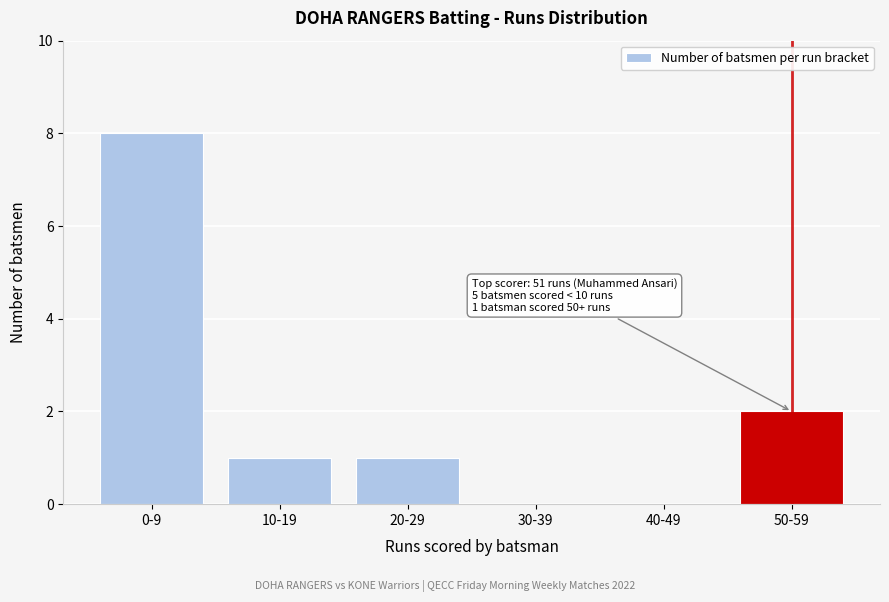

Reading left to right, extract all data points from this chart.

0-9=8	10-19=1	20-29=1	30-39=0	40-49=0	50-59=2